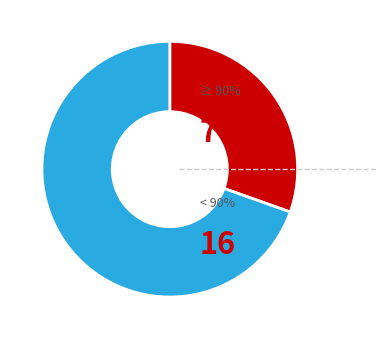

Is there any slice that represents more than half of the pie?

Yes